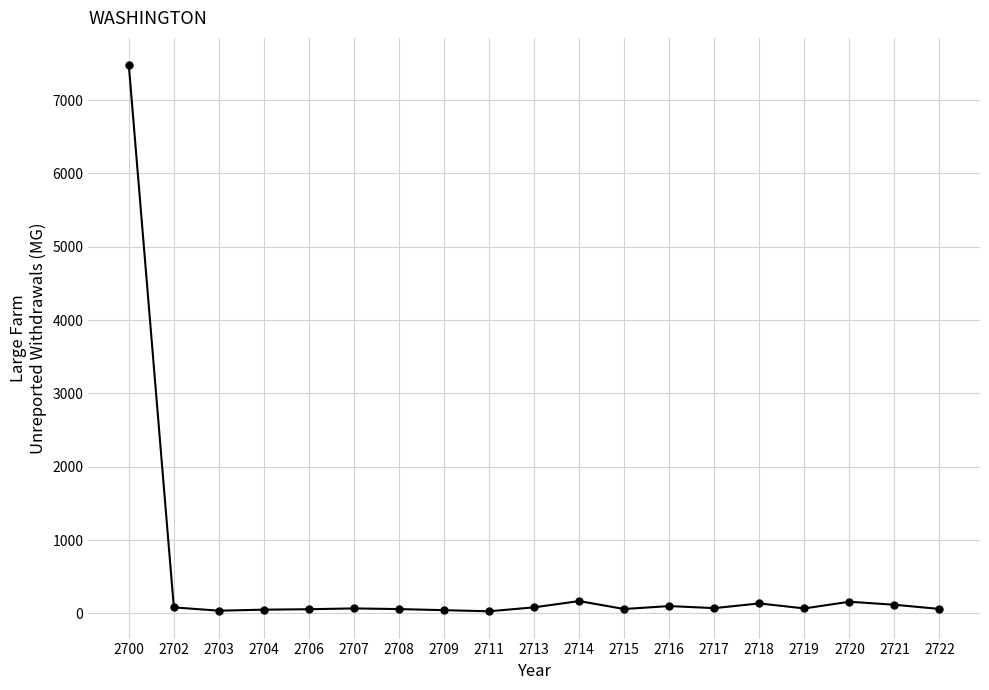

At which label does the data first exceed 69?

2700